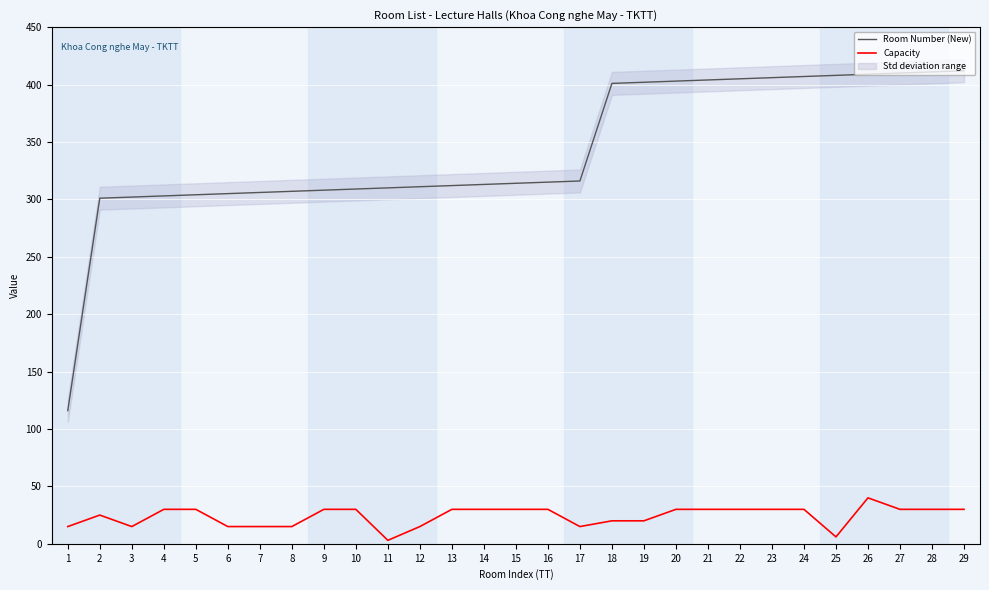

What is the value of the Capacity point at the 18th from the left?

20